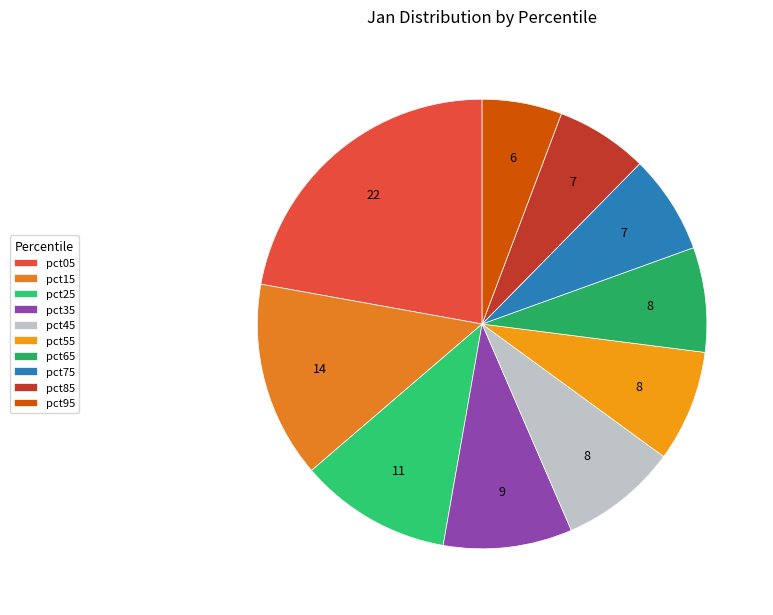

To the nearest percent, what is the combined percentage of pct35 and pct25?

20%